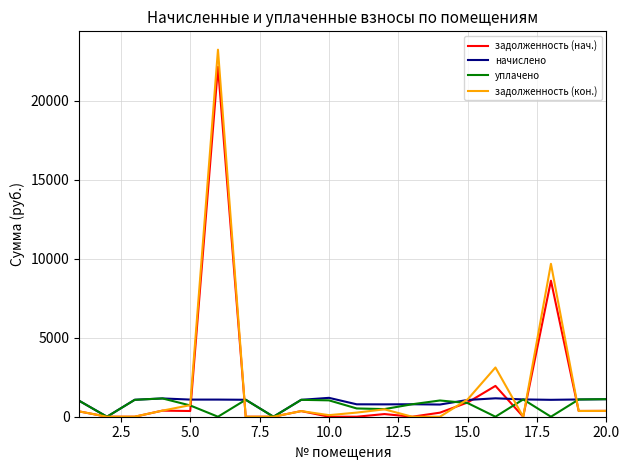

What is the highest value of the уплачено series?

1157.7